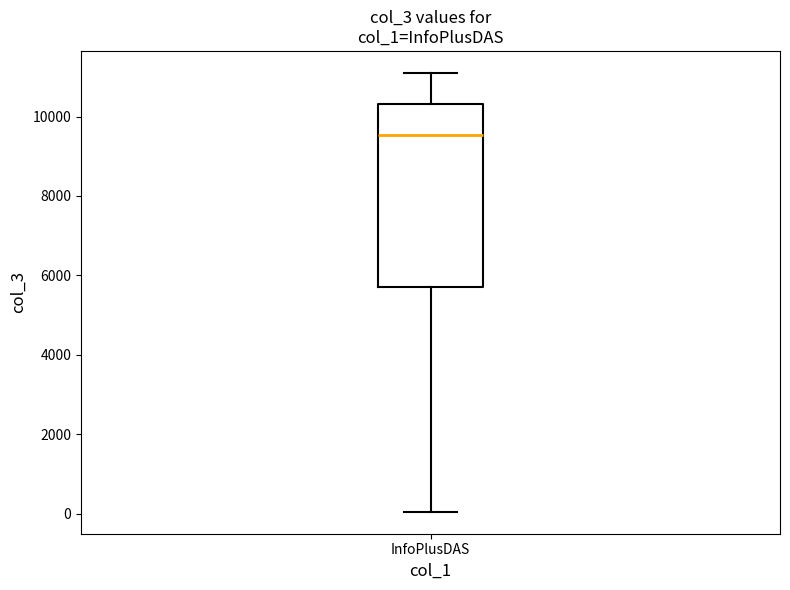

Read this box plot against the y-axis: the position of the median line, the range covered by the box, and the ends of both whiskers. The values are not printed on the chart, so give them approximately, as read against the axis.

median 9600, box 5800 to 10400, whiskers 0 to 11000